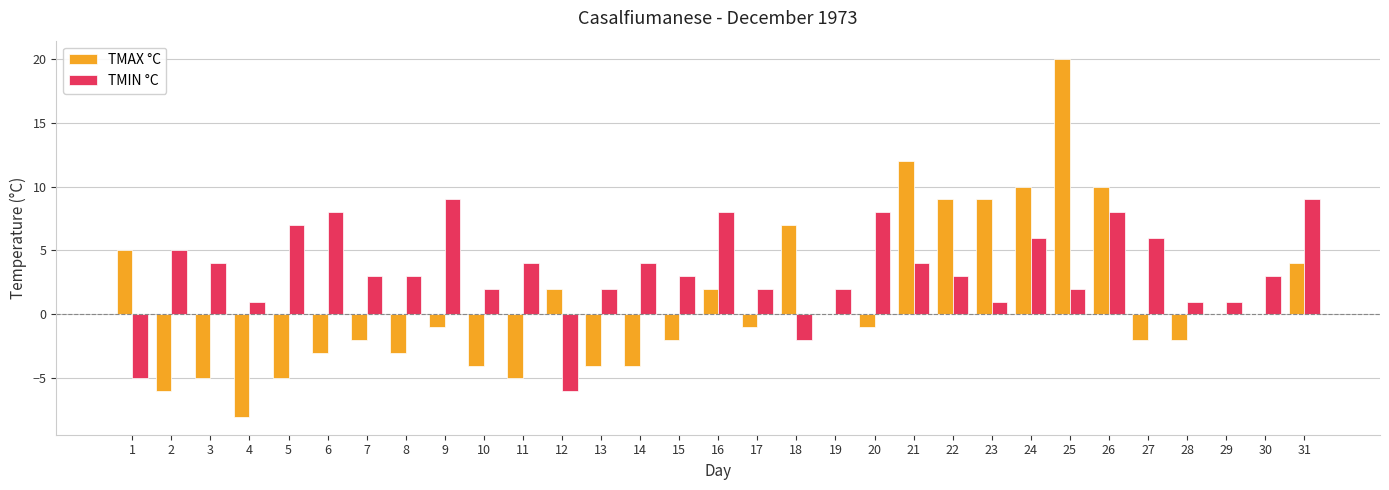

How many groups of bars are there?

31